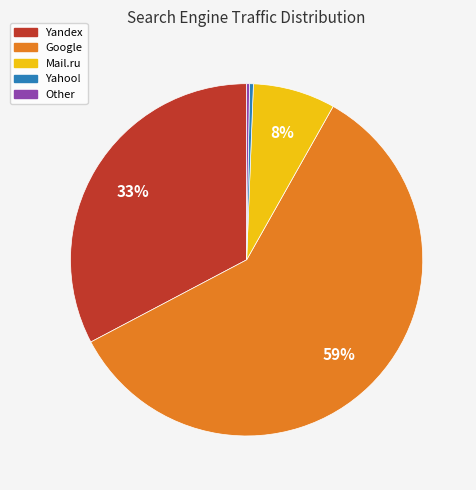

The Mail.ru slice represents 8% of the pie. True or false?

True